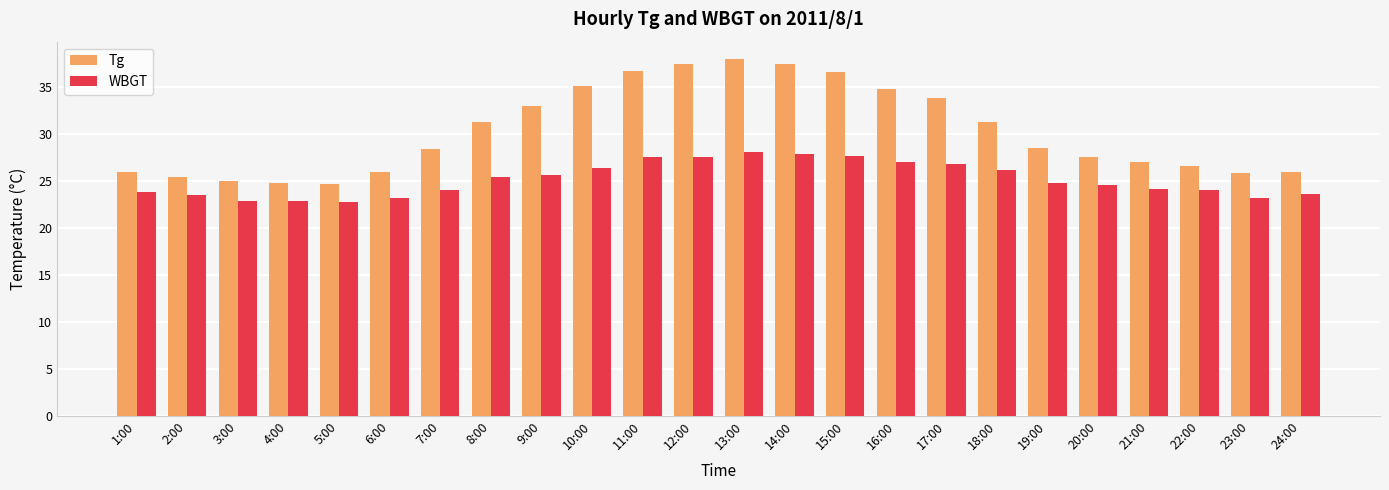

What is the sum of the Tg values at 14:00 and 21:00?

64.4